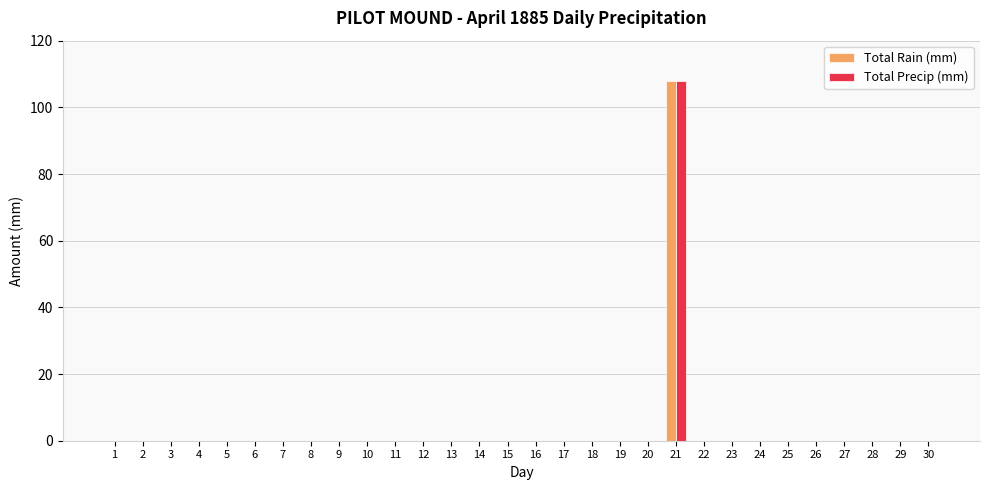

Reading left to right, list all the values displayed in this chart.

Total Rain (mm): 1=0	2=0	3=0	4=0	5=0	6=0	7=0	8=0	9=0	10=0	11=0	12=0	13=0	14=0	15=0	16=0	17=0	18=0	19=0	20=0	21=108	22=0	23=0	24=0	25=0	26=0	27=0	28=0	29=0	30=0
Total Precip (mm): 1=0	2=0	3=0	4=0	5=0	6=0	7=0	8=0	9=0	10=0	11=0	12=0	13=0	14=0	15=0	16=0	17=0	18=0	19=0	20=0	21=108	22=0	23=0	24=0	25=0	26=0	27=0	28=0	29=0	30=0